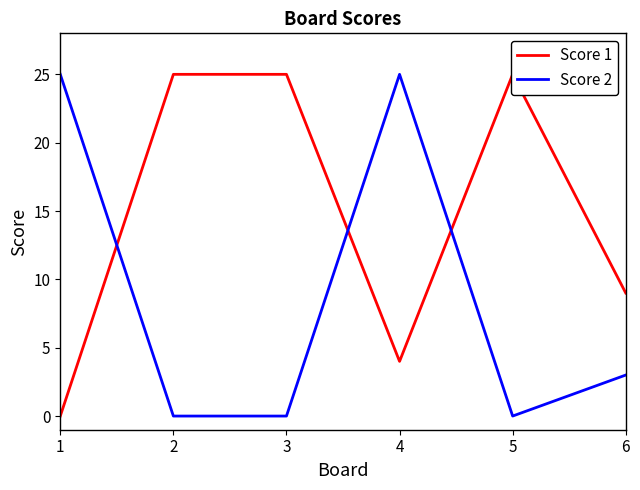

How many lines are shown in the chart?

2